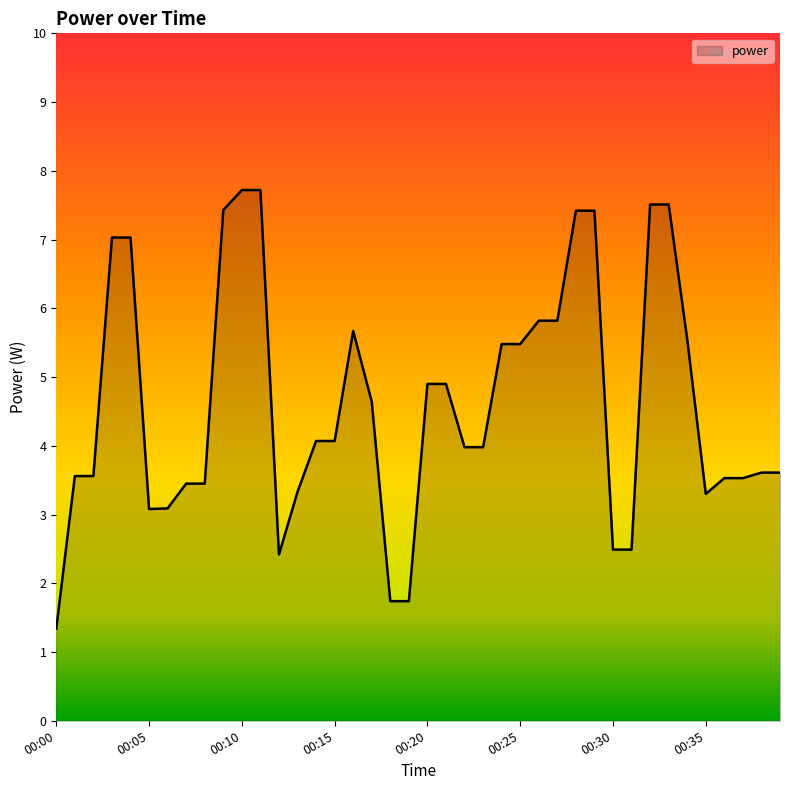

What is the greatest value displayed?

7.7